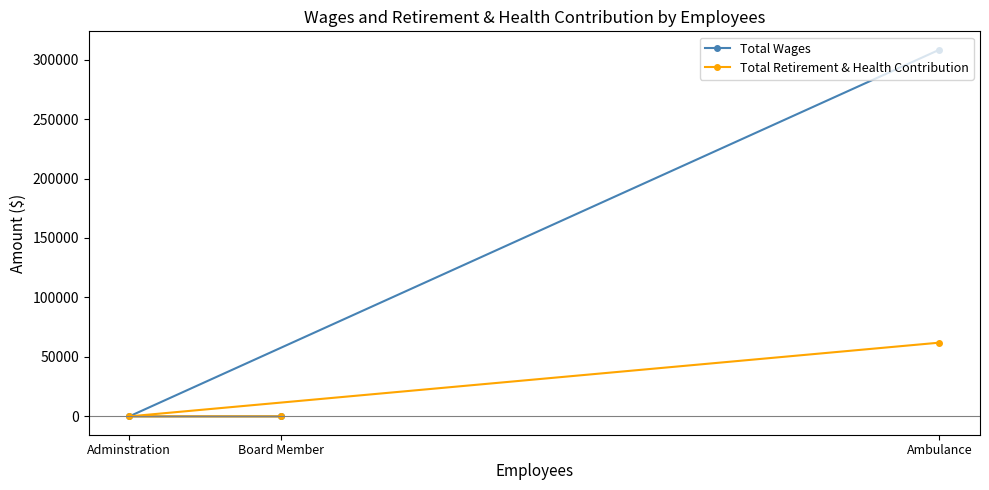

Is it true that Total Retirement & Health Contribution equals -22538 at Board Member?

False